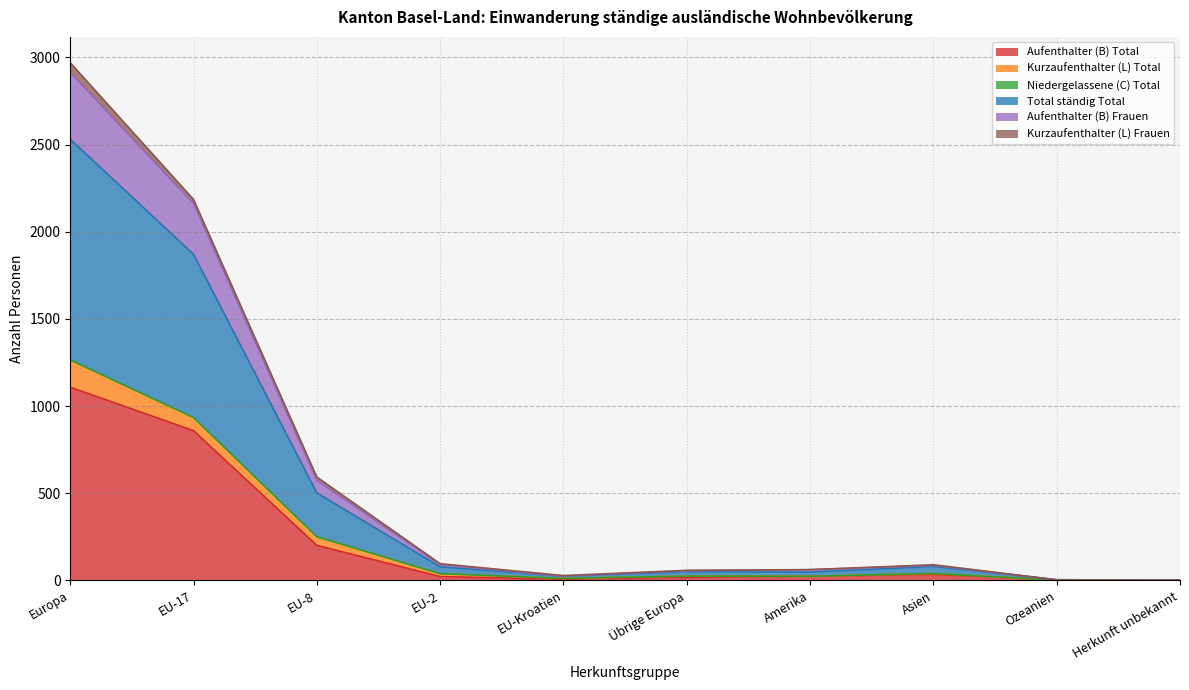

Which category has the highest value in the Aufenthalter (B) Total series?

Europa